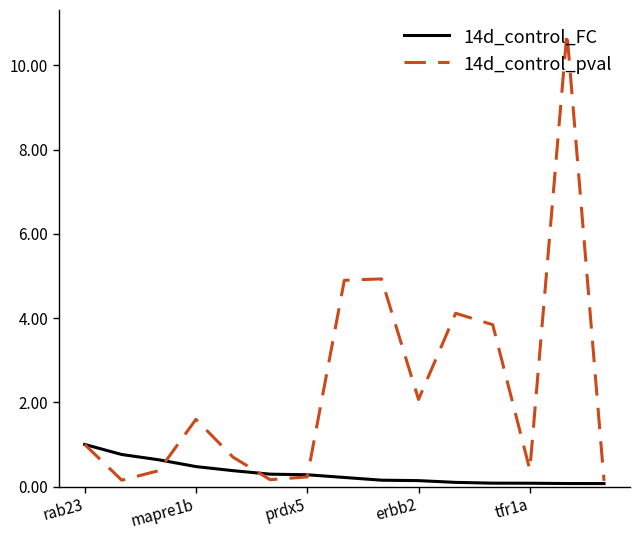

What is the highest value of the 14d_control_pval series?

10.8